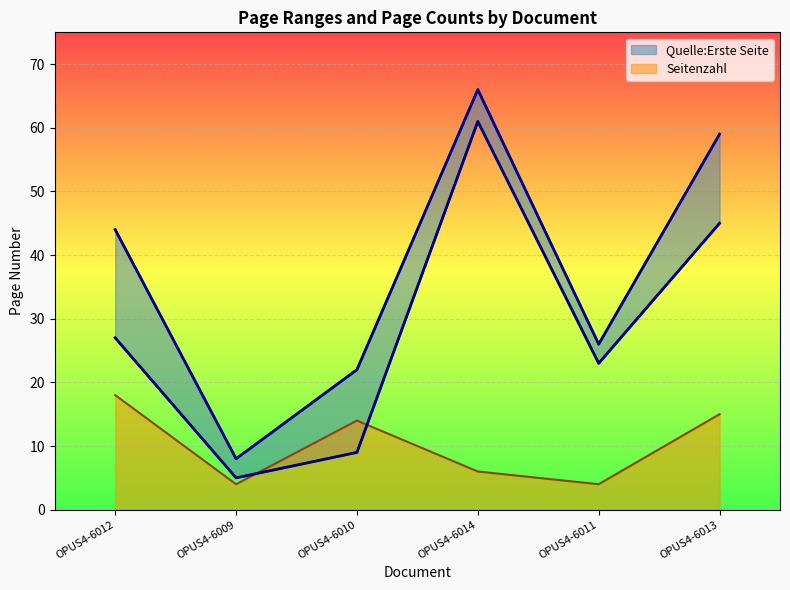

Where is Quelle:Erste Seite nearest to the value 33?

OPUS4-6012